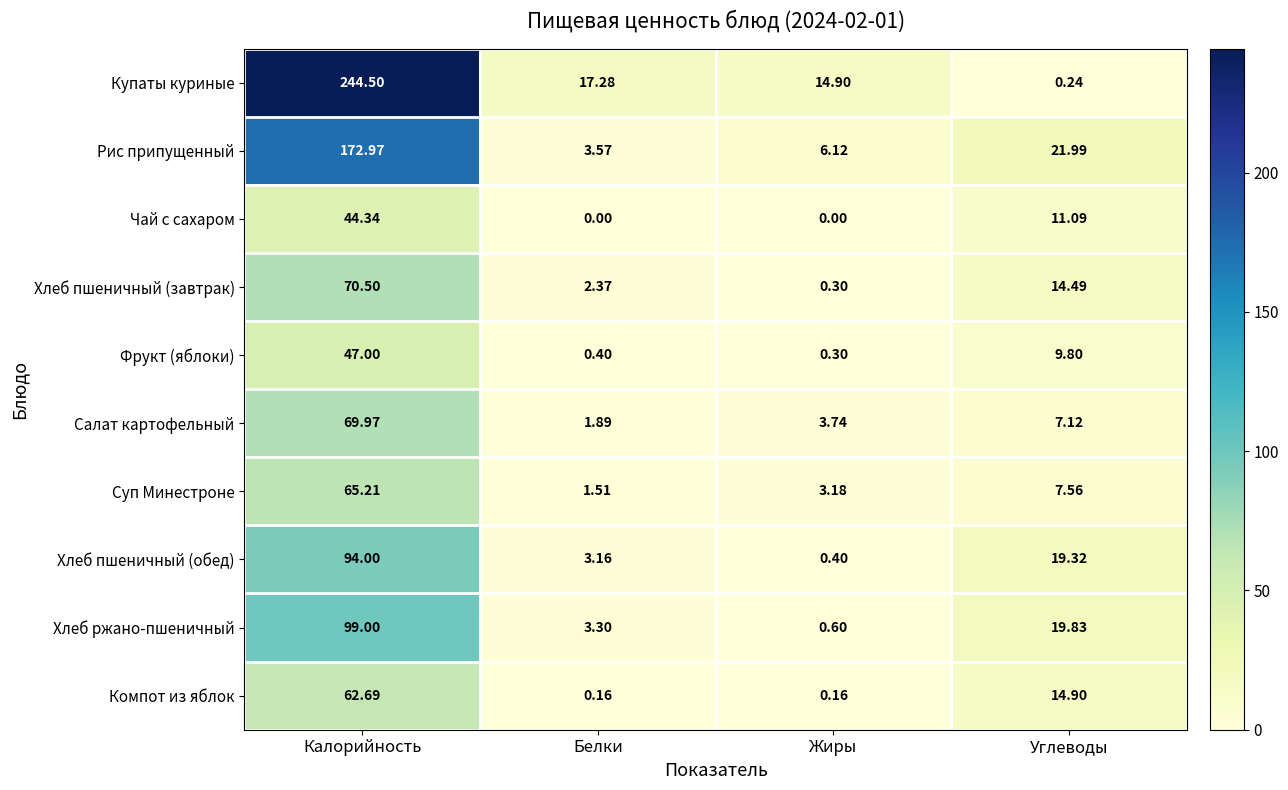

Where does the Хлеб пшеничный (завтрак) series first go above 14?

Калорийность